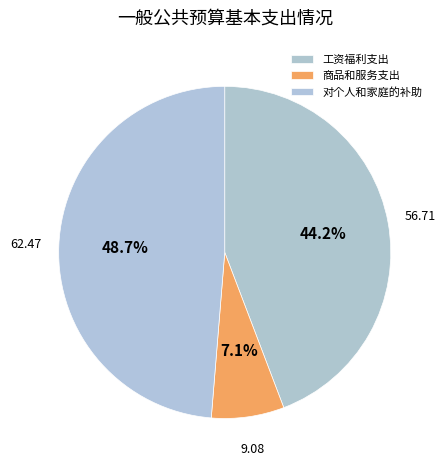

How many segments does this pie chart have?

3